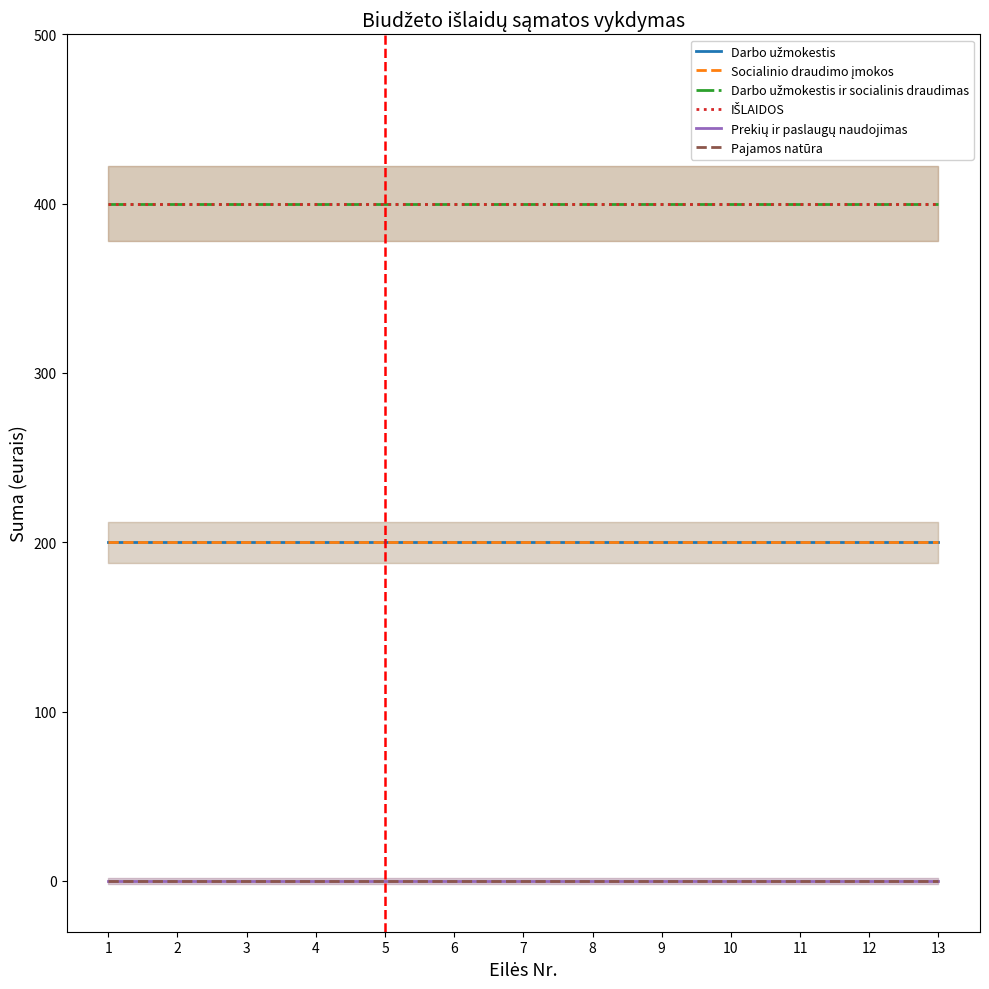

Reading right to left, transcribe all the data shown in this chart.

Darbo užmokestis: 13=200	12=200	11=200	10=200	9=200	8=200	7=200	6=200	5=200	4=200	3=200	2=200	1=200
Socialinio draudimo įmokos: 13=200	12=200	11=200	10=200	9=200	8=200	7=200	6=200	5=200	4=200	3=200	2=200	1=200
Darbo užmokestis ir socialinis draudimas: 13=400	12=400	11=400	10=400	9=400	8=400	7=400	6=400	5=400	4=400	3=400	2=400	1=400
IŠLAIDOS: 13=400	12=400	11=400	10=400	9=400	8=400	7=400	6=400	5=400	4=400	3=400	2=400	1=400
Prekių ir paslaugų naudojimas: 13=0	12=0	11=0	10=0	9=0	8=0	7=0	6=0	5=0	4=0	3=0	2=0	1=0
Pajamos natūra: 13=0	12=0	11=0	10=0	9=0	8=0	7=0	6=0	5=0	4=0	3=0	2=0	1=0